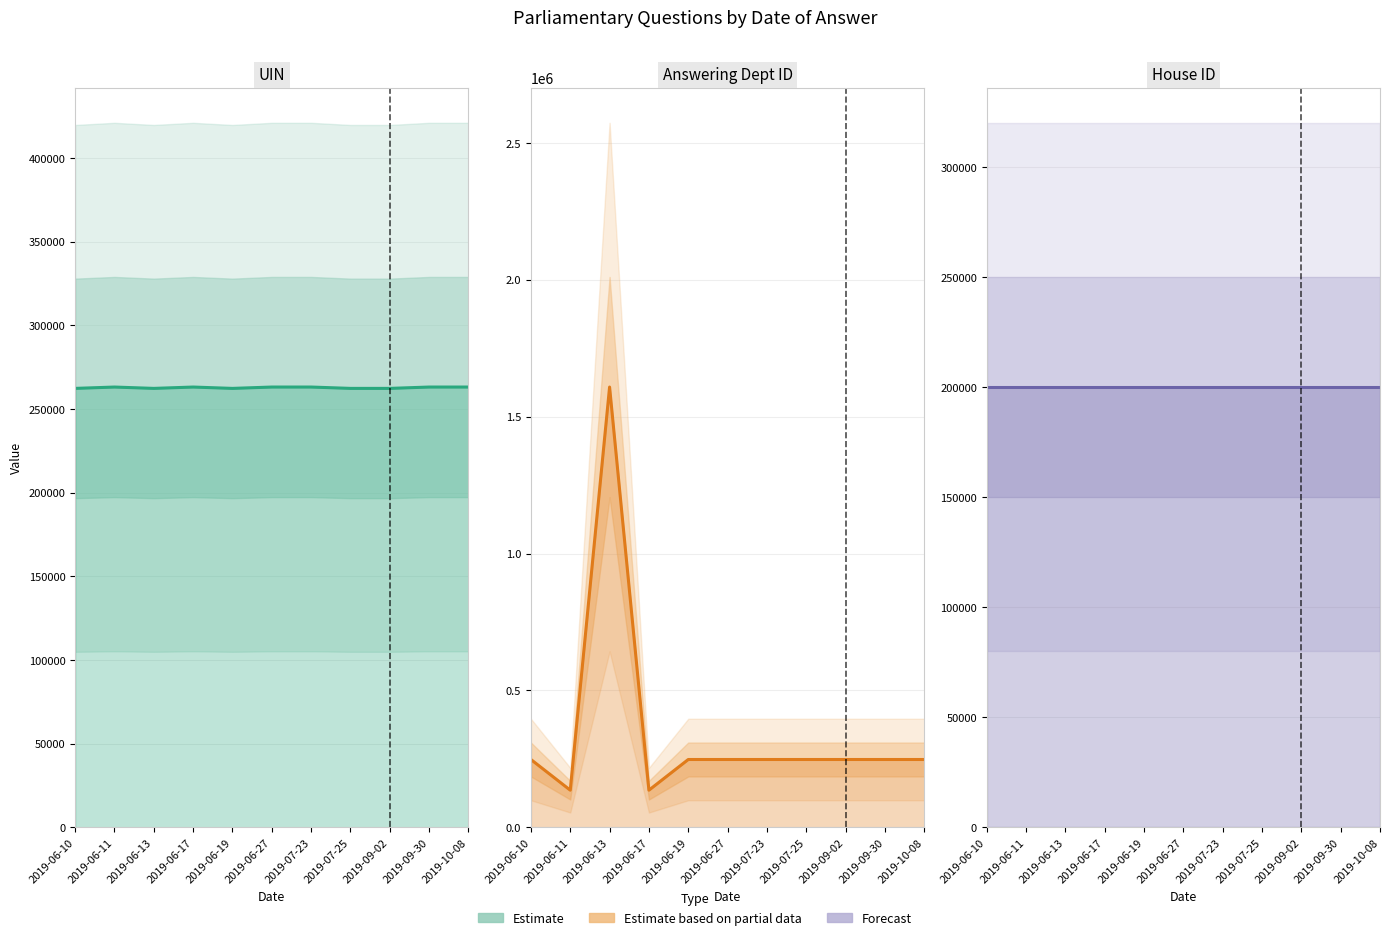

At which category is the sum across all series the highest?

2019-06-13